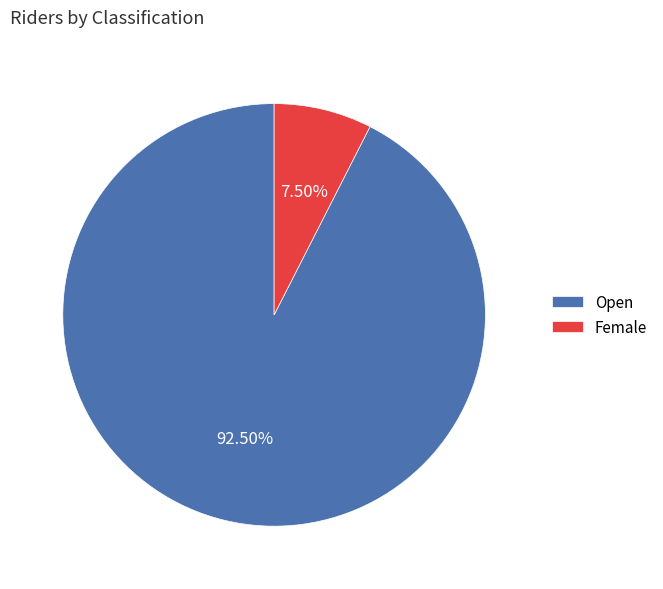

What is the largest slice in the pie chart?

Open